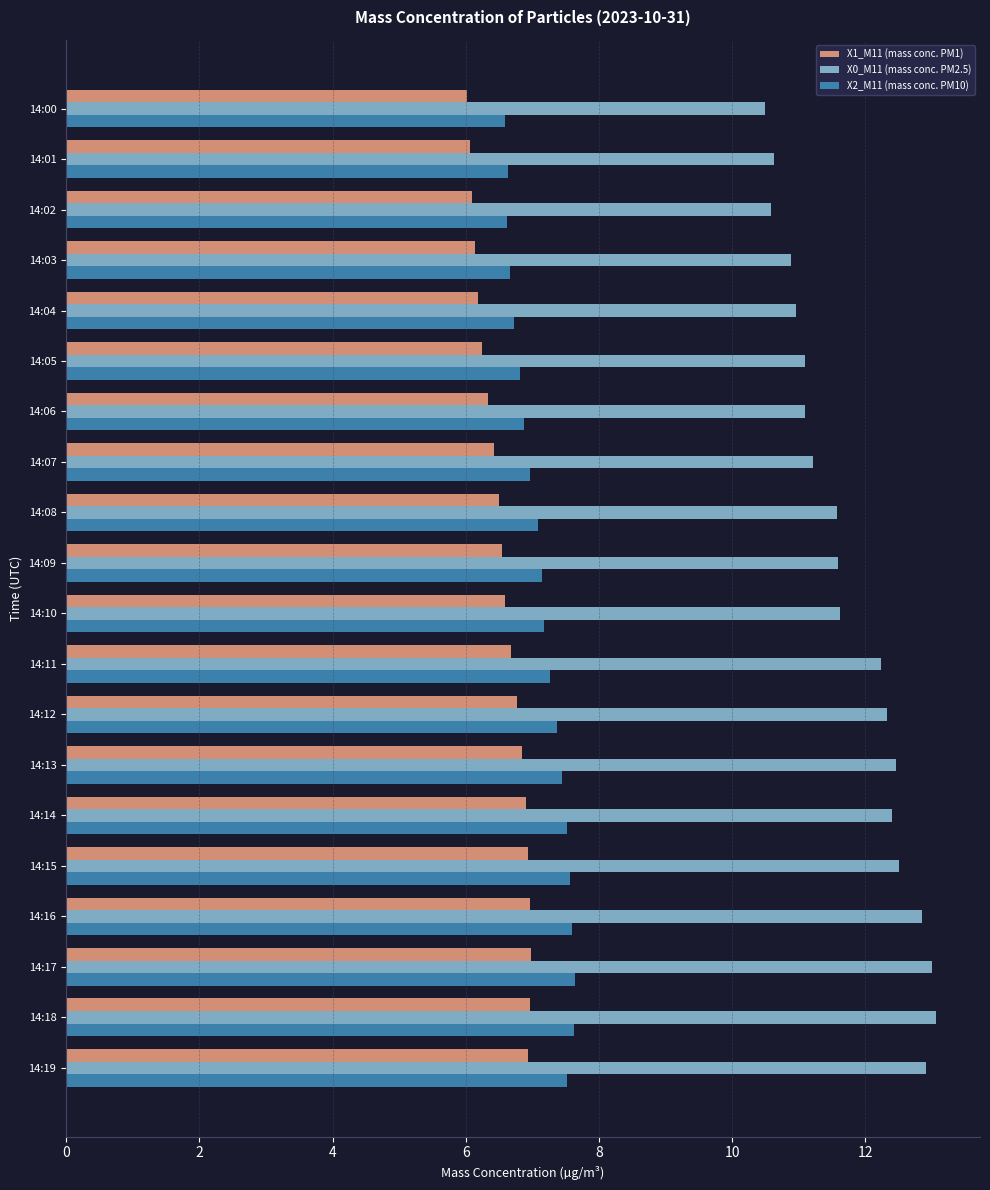

What is the total value across all series at 14:08?

25.2